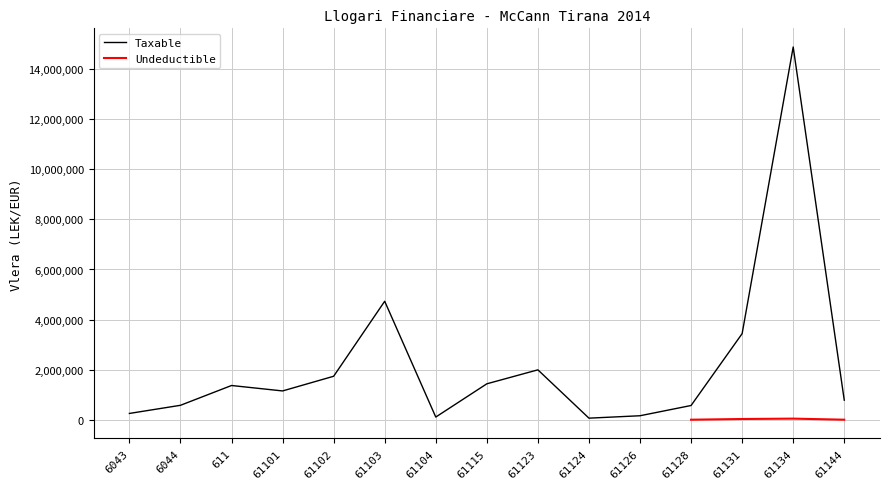

Rank the categories by value from lowest to highest.

61124, 61104, 61126, 6043, 61128, 6044, 61144, 61101, 611, 61115, 61102, 61123, 61131, 61103, 61134